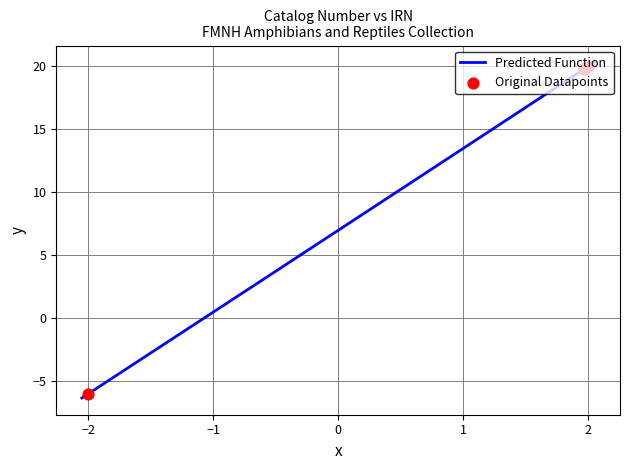

What is the change in value from 170546 to 171392?

+0.2